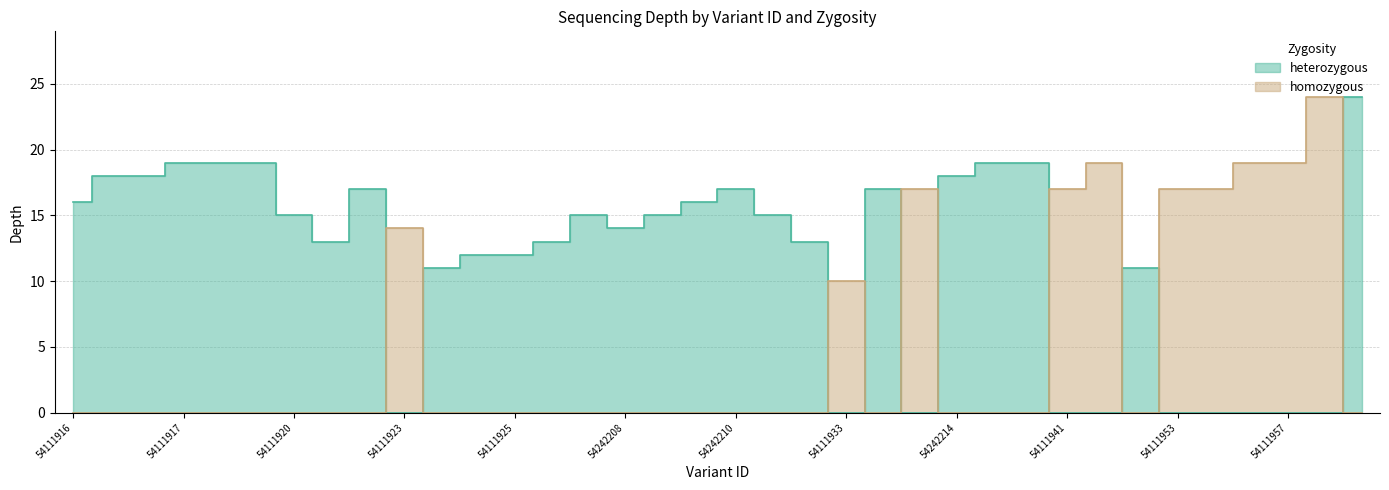

At how many categories does at least one series exceed 23?

2